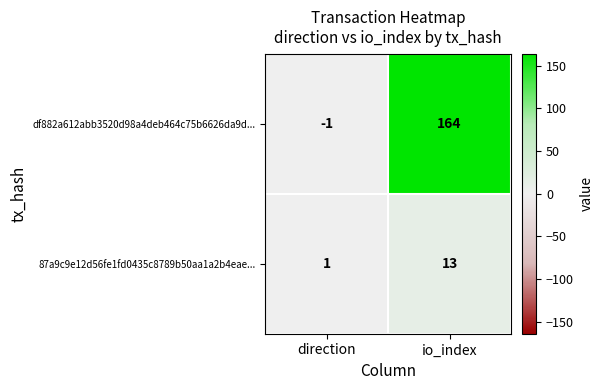

True or false: 87a9c9e12d56fe1fd0435c8789b50aa1a2b4eae... has a value of 1 at direction.

True